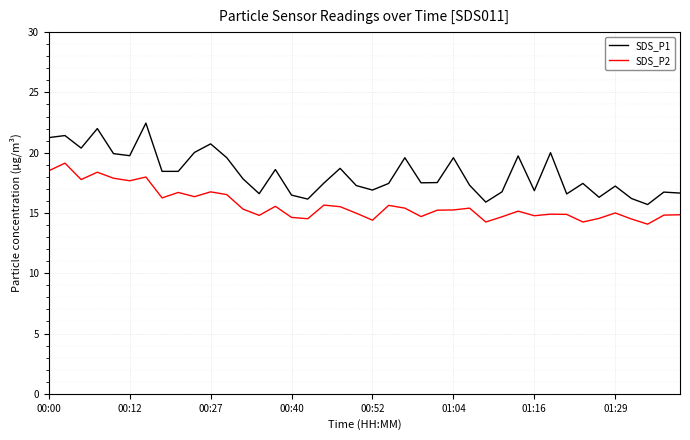

Which series has the largest total across all categories?

SDS_P1